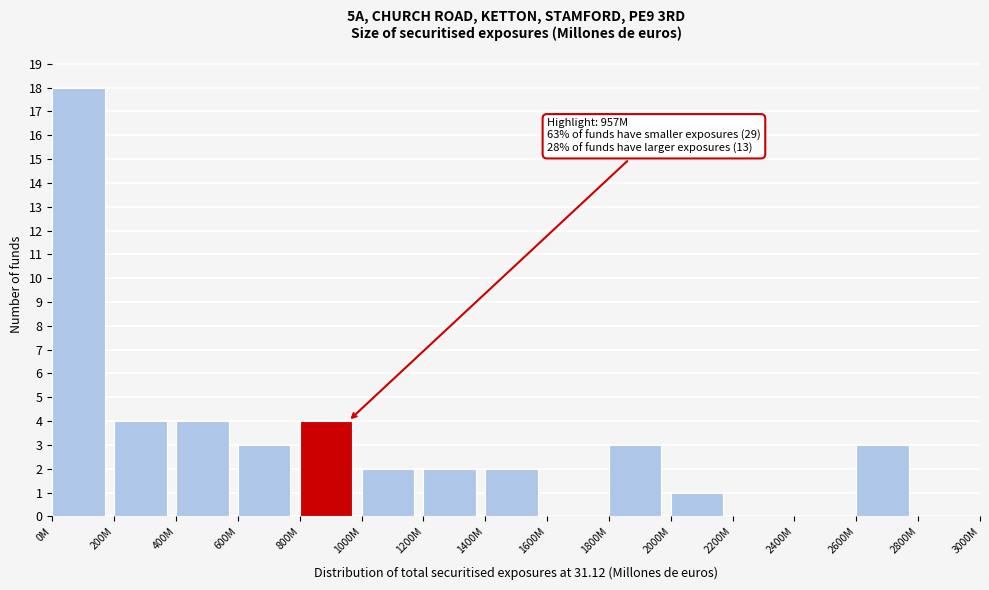

Reading left to right, transcribe all the data shown in this chart.

0M=18	200M=4	400M=4	600M=3	800M=4	1000M=2	1200M=2	1400M=2	1600M=0	1800M=3	2000M=1	2200M=0	2400M=0	2600M=3	2800M=0